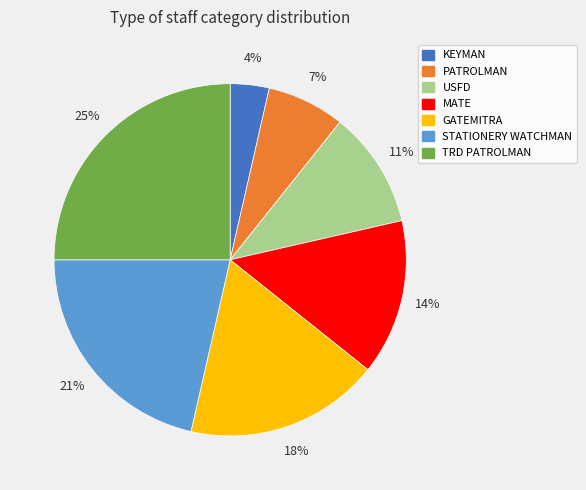

To the nearest percent, what percentage of the pie is STATIONERY WATCHMAN?

21%